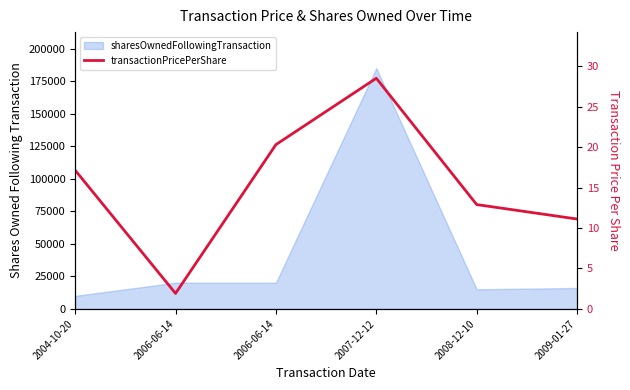

List the labels in order of value, largest first.

2007-12-12, 2006-06-14, 2004-10-20, 2008-12-10, 2009-01-27, 2006-06-14